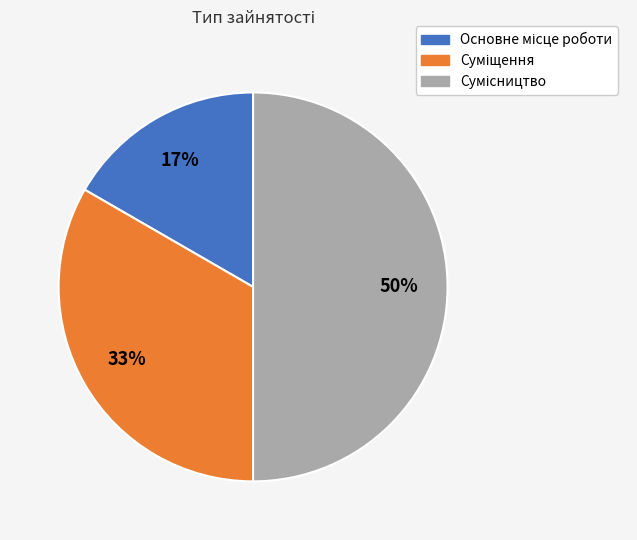

How many segments does this pie chart have?

3